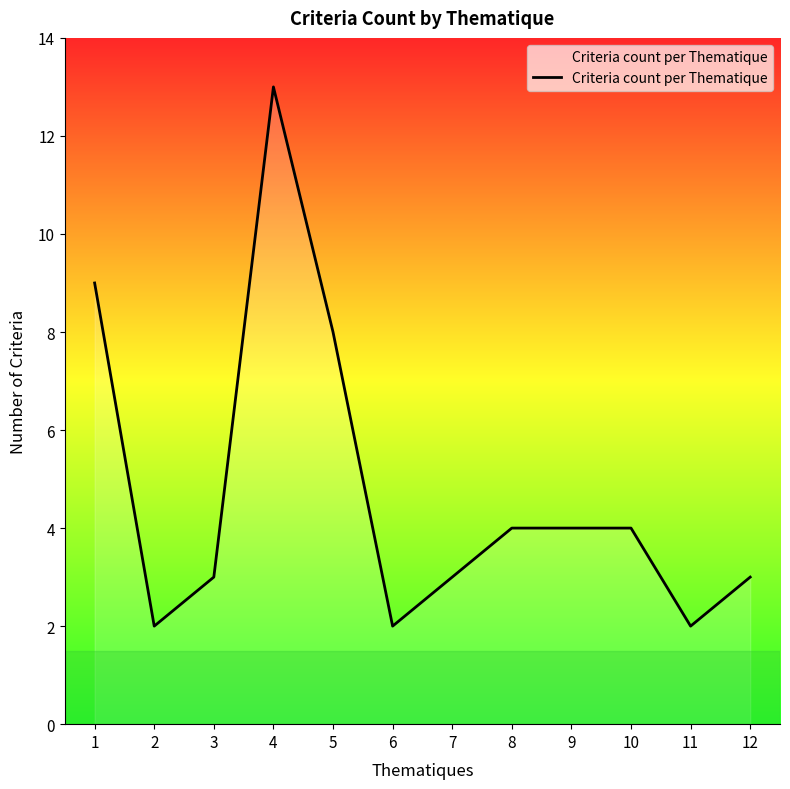

Reading right to left, what are all the values shown in this chart?

12=3	11=2	10=4	9=4	8=4	7=3	6=2	5=8	4=13	3=3	2=2	1=9